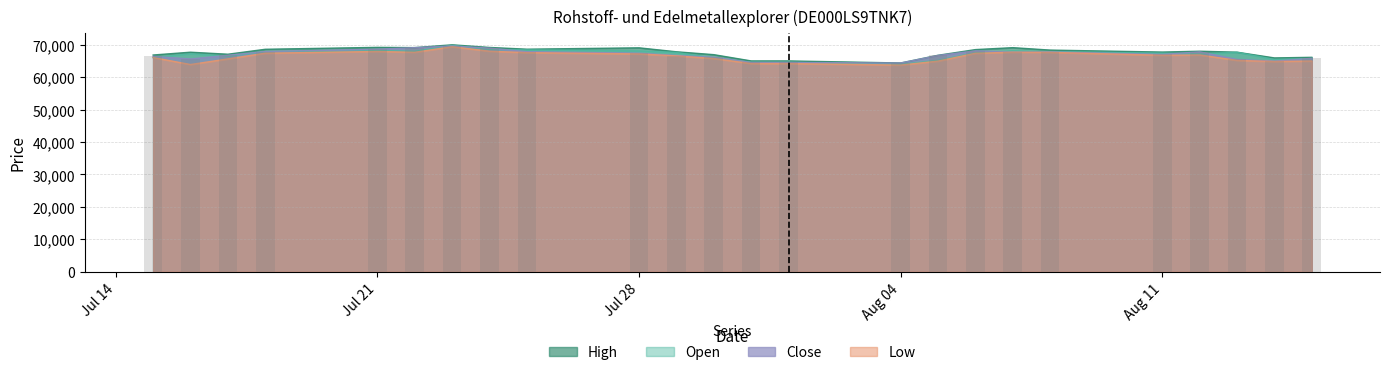

What is the label of the 24th bar from the right?

15.07.2025